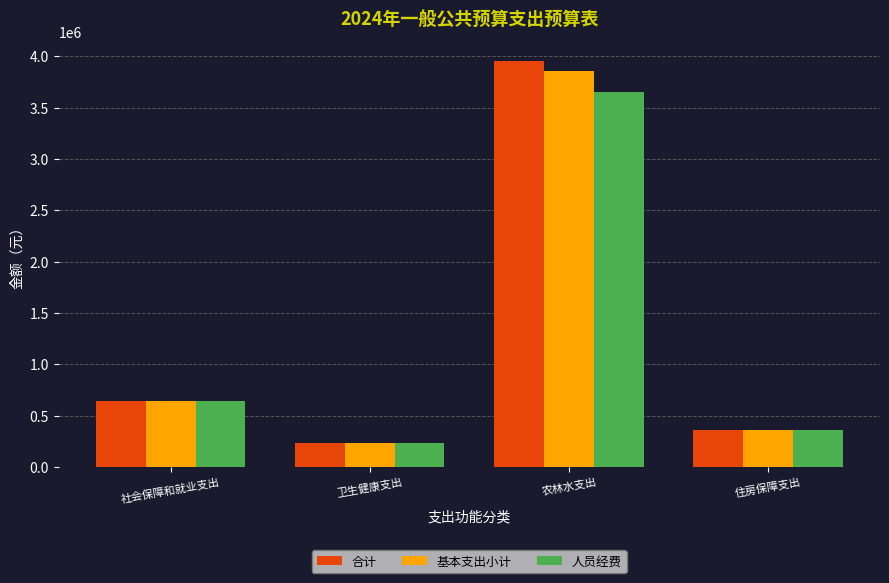

Is it true that 合计 equals 231906.9 at 卫生健康支出?

True